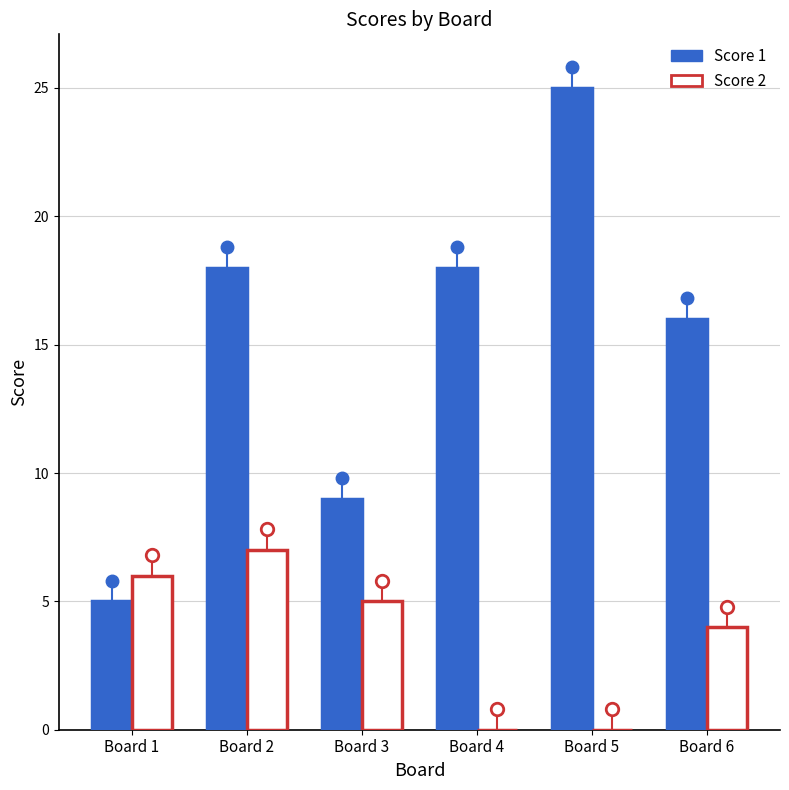

What is the total value across all series at Board 2?

25